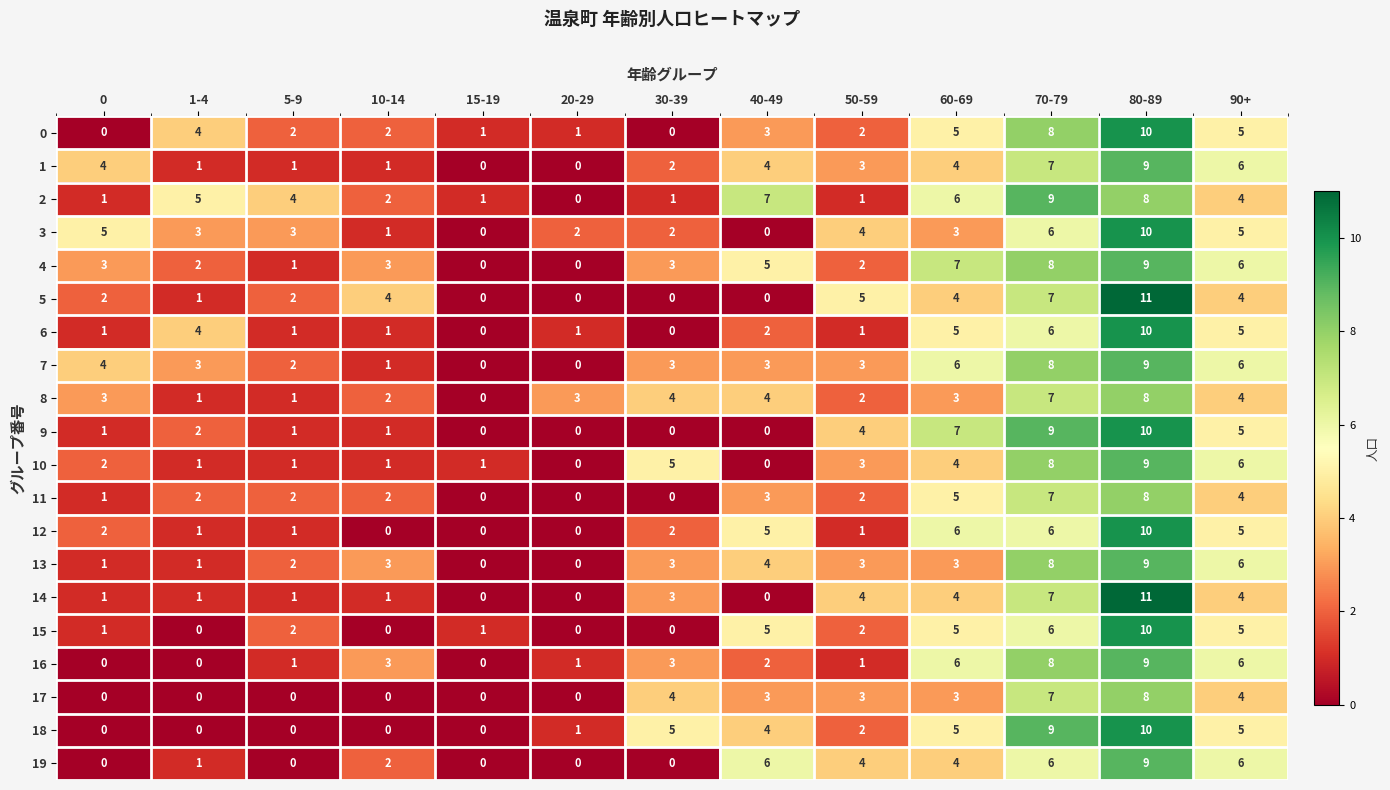

What is the difference between the maximum and minimum values in the 10 series?

9